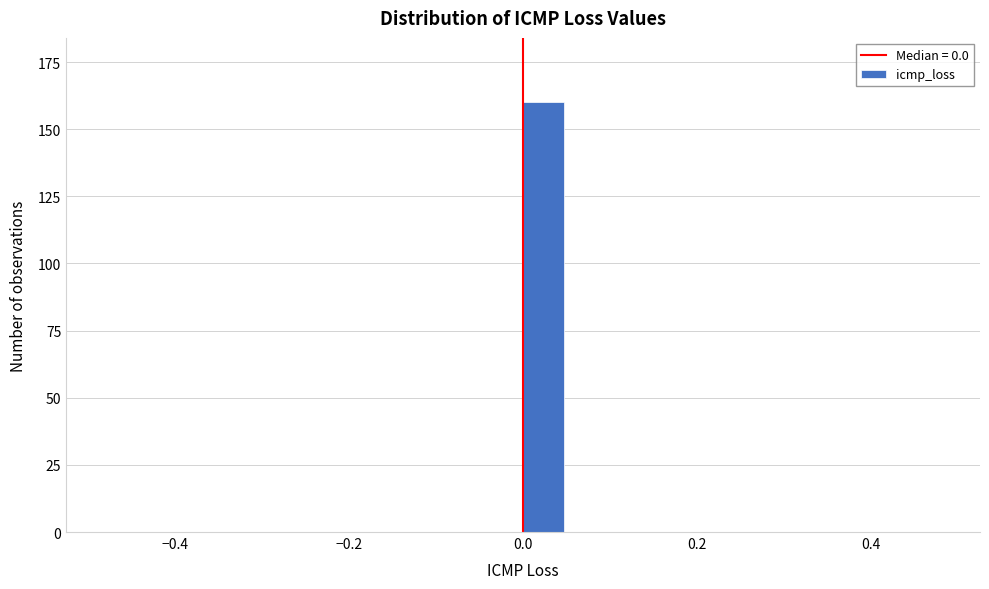

Read against the x-axis, roughly where is the centre of the tallest bar?

0.02